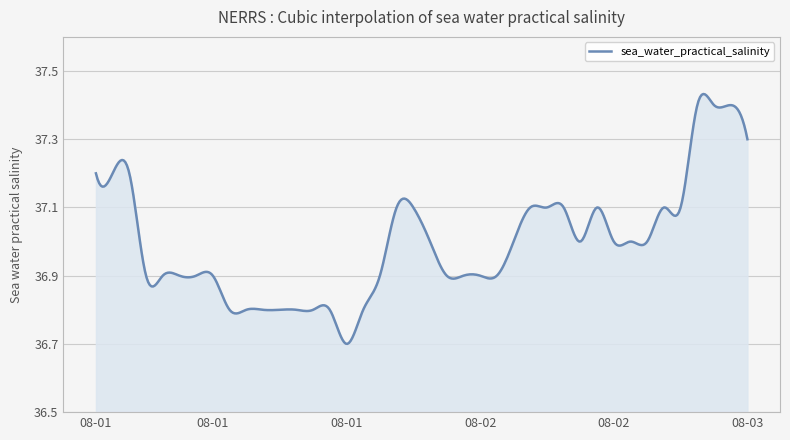

Does the chart have visible grid lines?

Yes